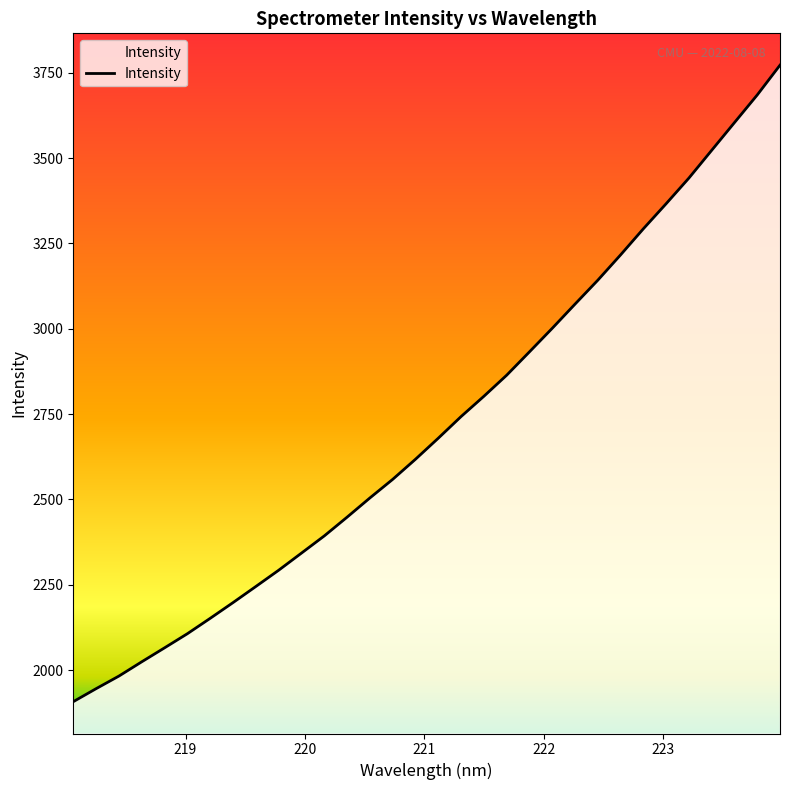

What is the difference between the maximum and minimum values?

1864.8